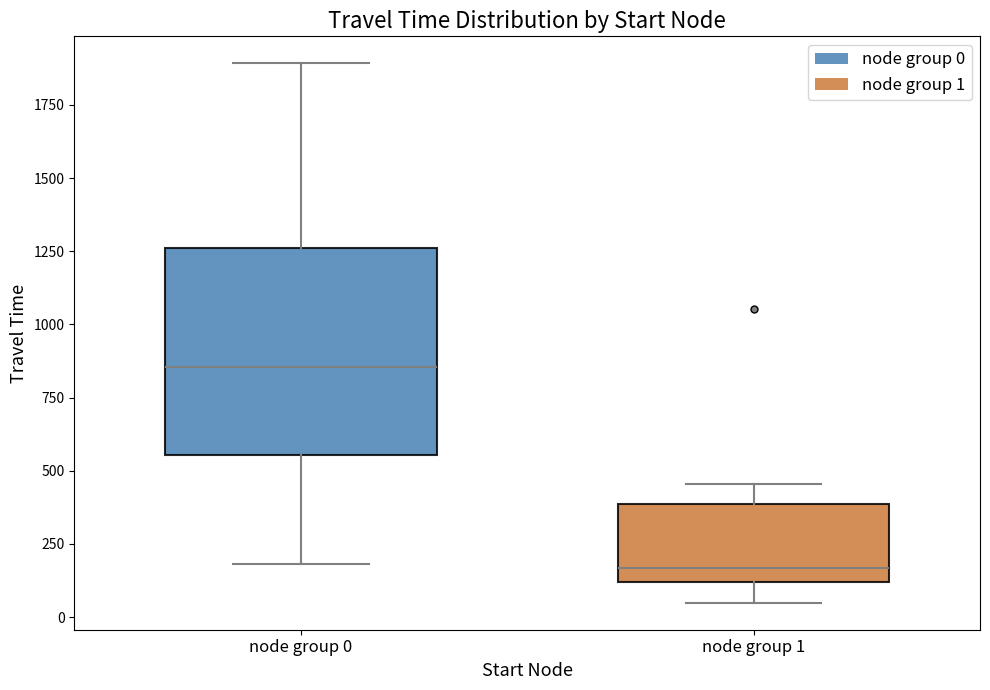

Where does the median line of the box for node group 1 sit on the y-axis? The values are not printed on the chart, so give them approximately, as read against the axis.

150